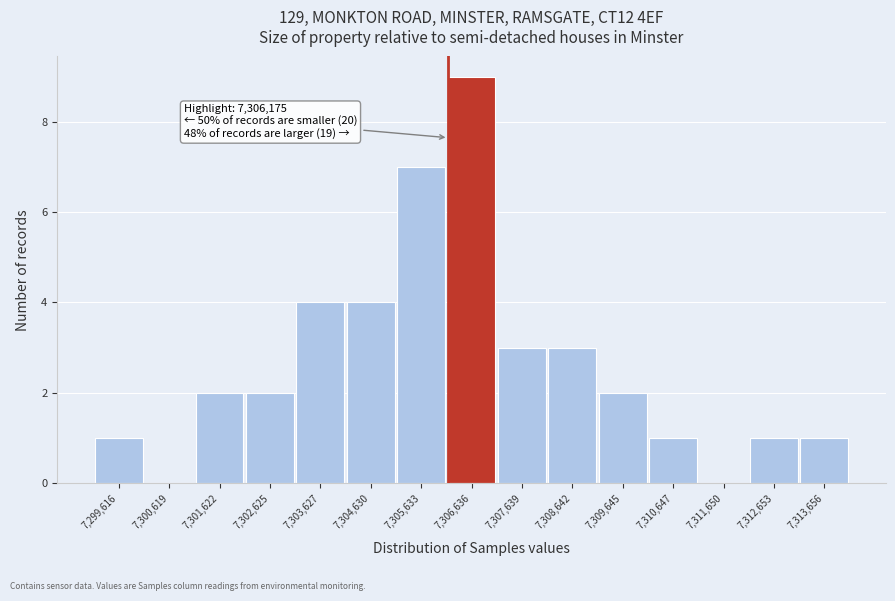

Over which range of the x-axis is the bar tallest?

7306200 to 7307200